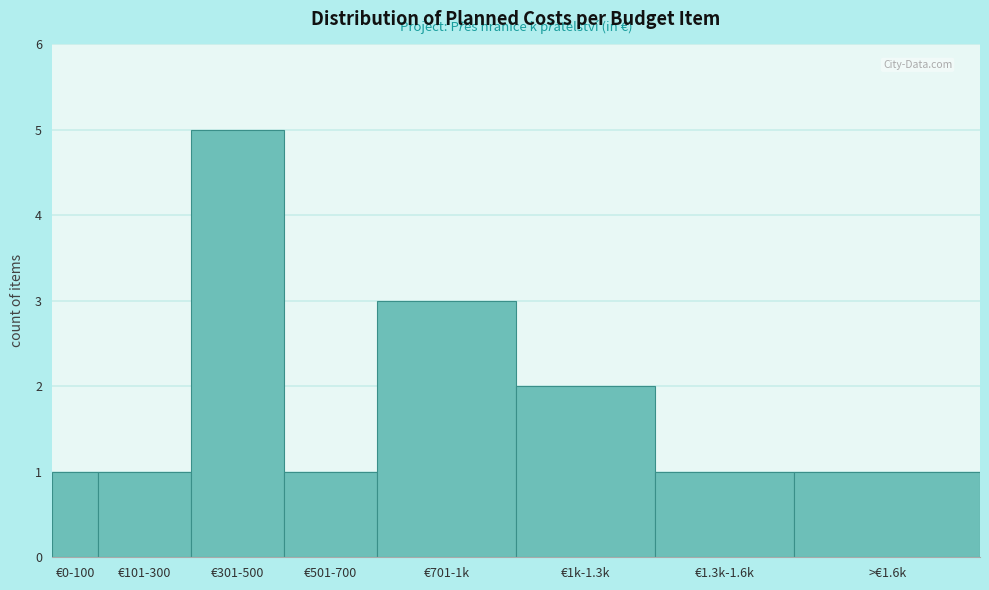

Reading left to right, transcribe all the data shown in this chart.

1	1	5	1	3	2	1	1